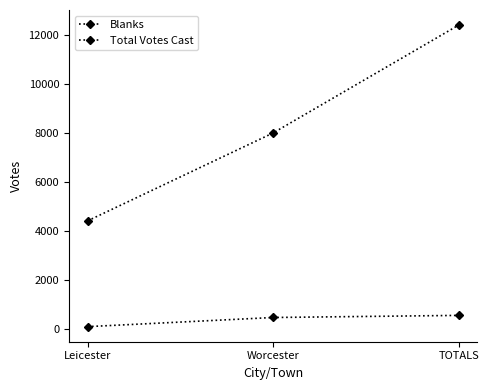

List the series in order of their peak value, lowest first.

Blanks, Total Votes Cast